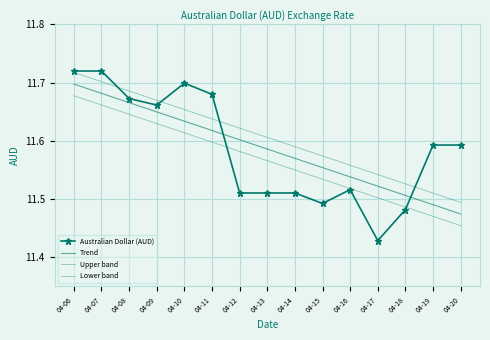

What is the difference between the maximum and second lowest values in the Lower band series?

0.2